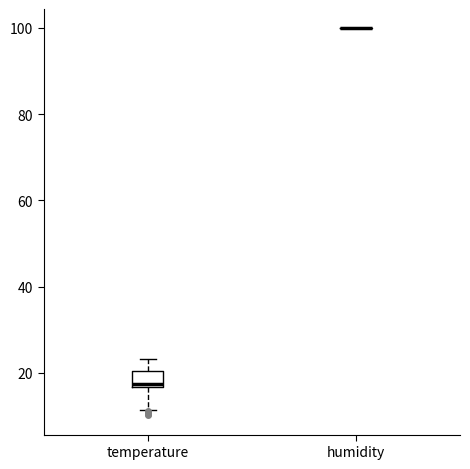

Reading left to right, transcribe this box plot: for each box, give where its median line is, the range the box spans, and where its two whiskers end, as read against the y-axis. The values are not printed on the chart, so give them approximately, as read against the axis.

temperature: median 18, box 16 to 20, whiskers 12 to 24
humidity: box collapsed to a line at 100, whiskers 100 to 100